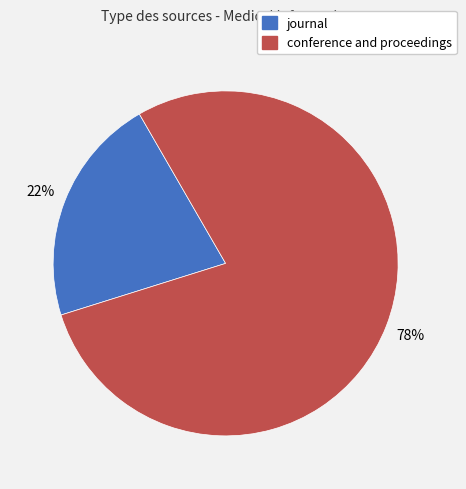

Count the number of slices in the pie.

2